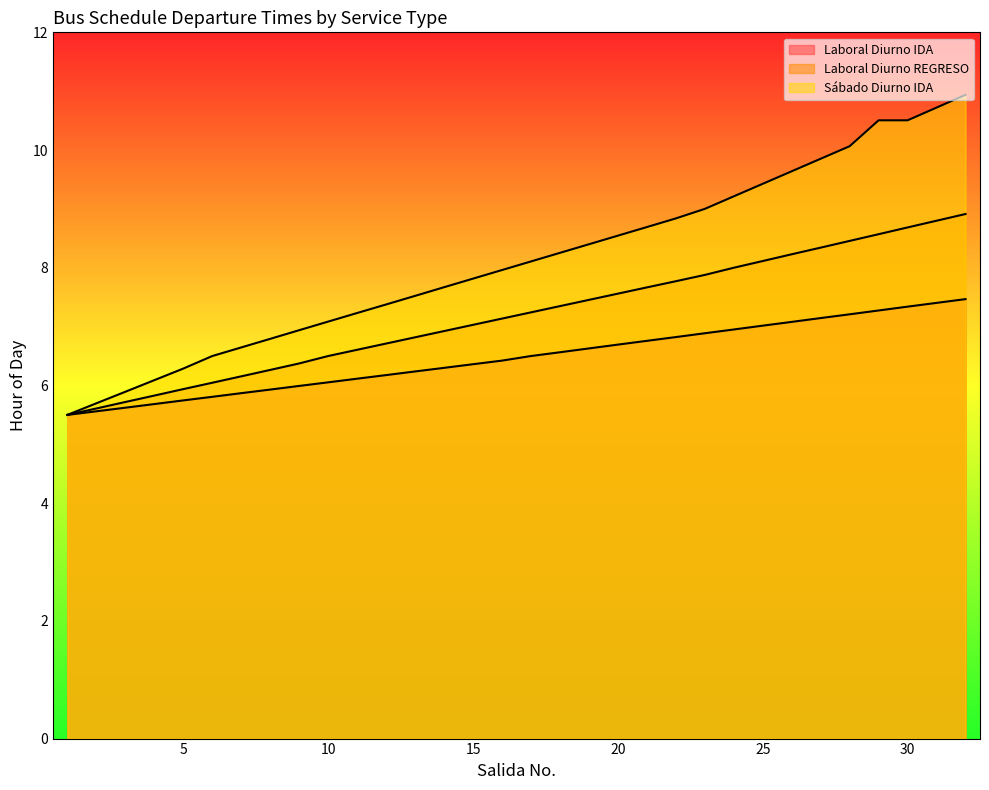

What is the maximum value for Laboral Diurno REGRESO?

8.9